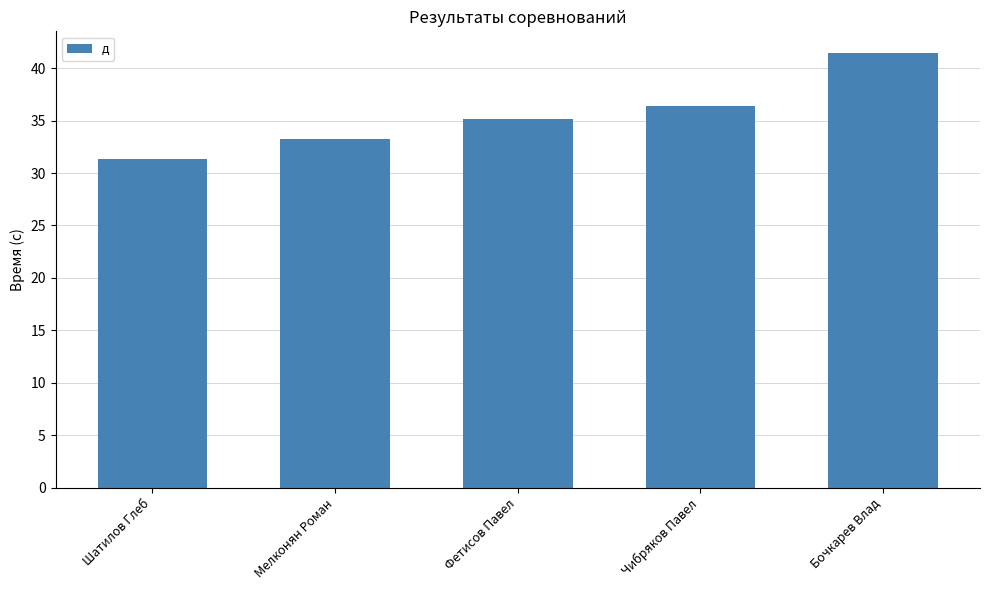

What is the sum of the values at Бочкарев Влад and Шатилов Глеб?

72.8